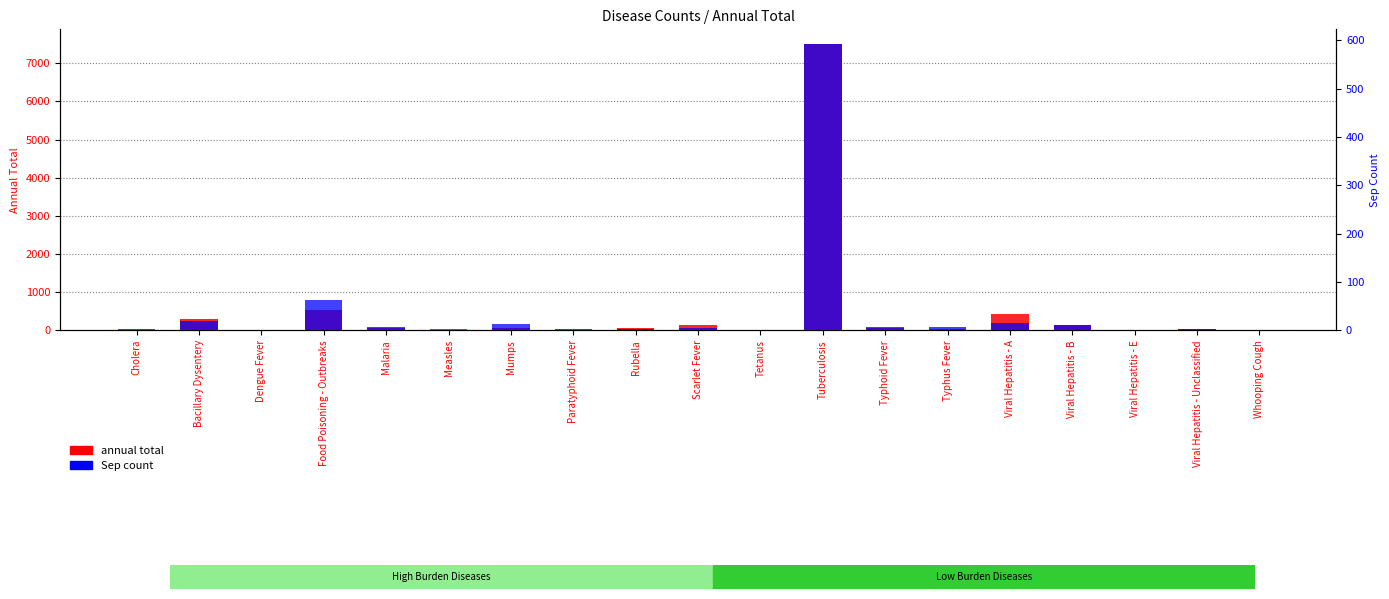

Is it true that annual total equals 2 at Viral Hepatitis - E?

False